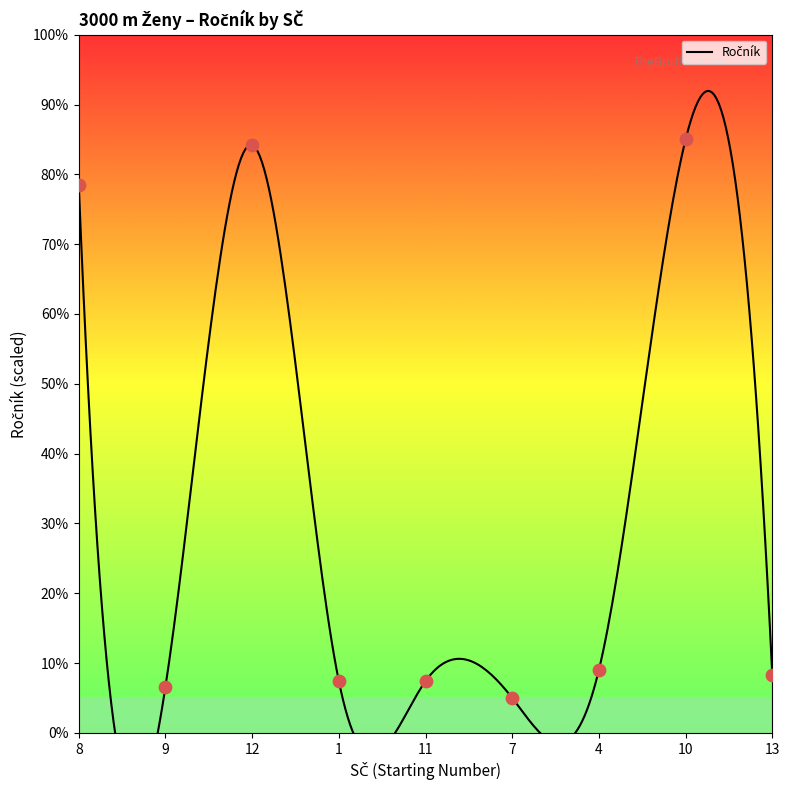

What is the ratio of the value at 1 to the value at 4?

0.8